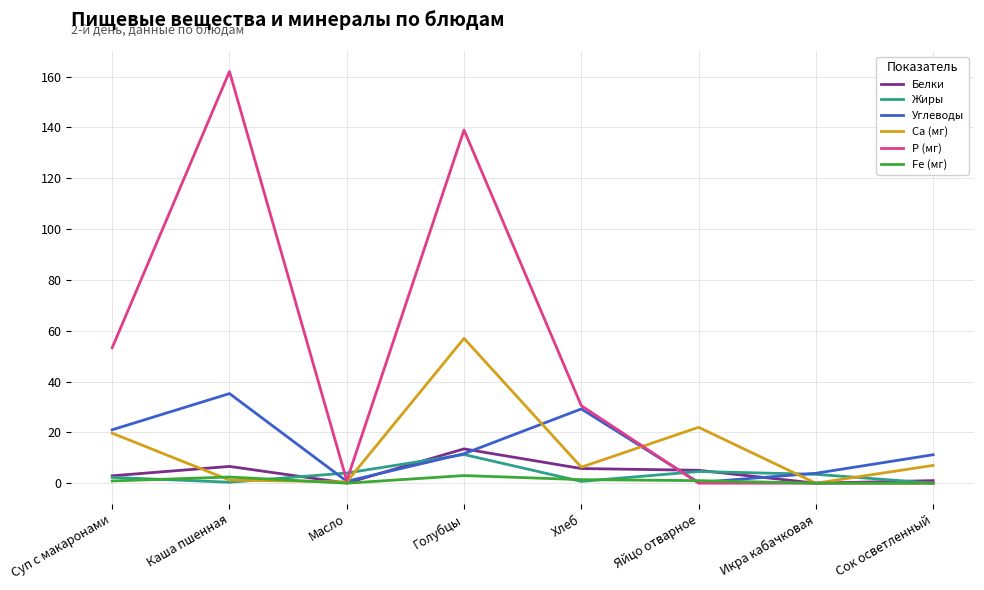

Which series has the largest total across all categories?

Р (мг)